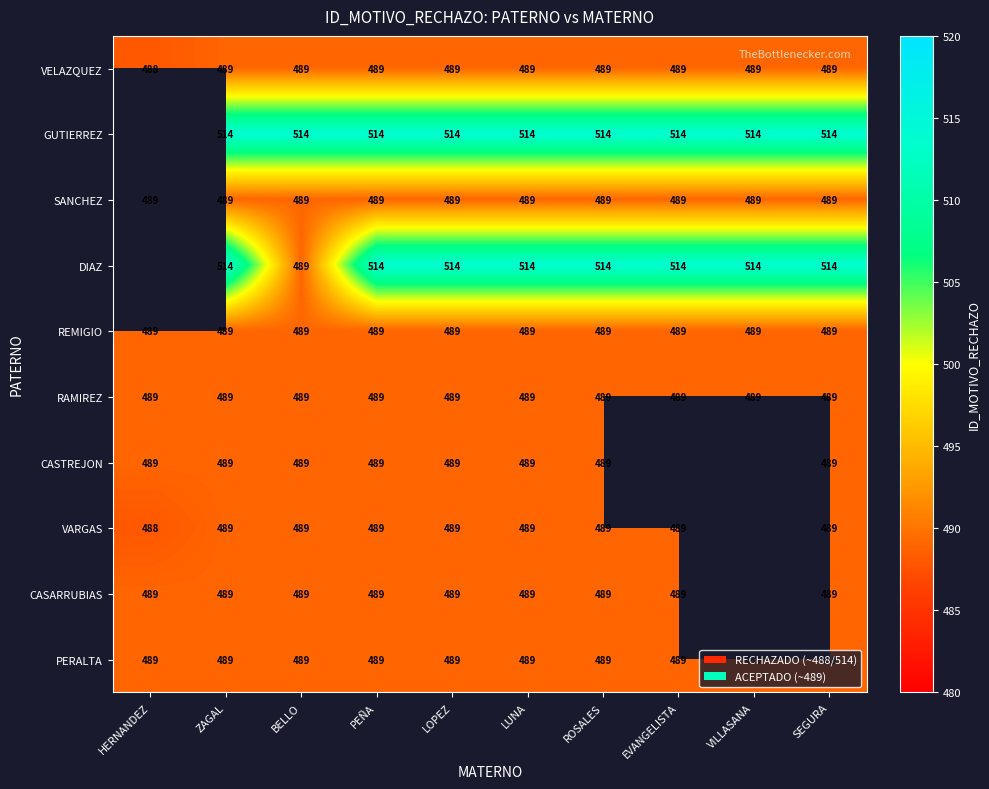

The CASARRUBIAS series shows 214.0 at LUNA. True or false?

False